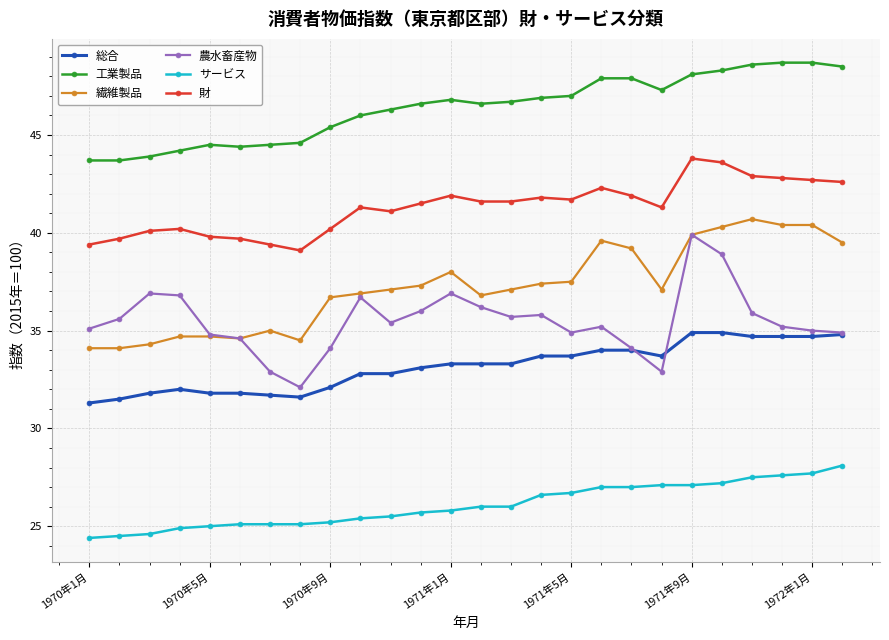

What is the maximum value for 繊維製品?

40.7